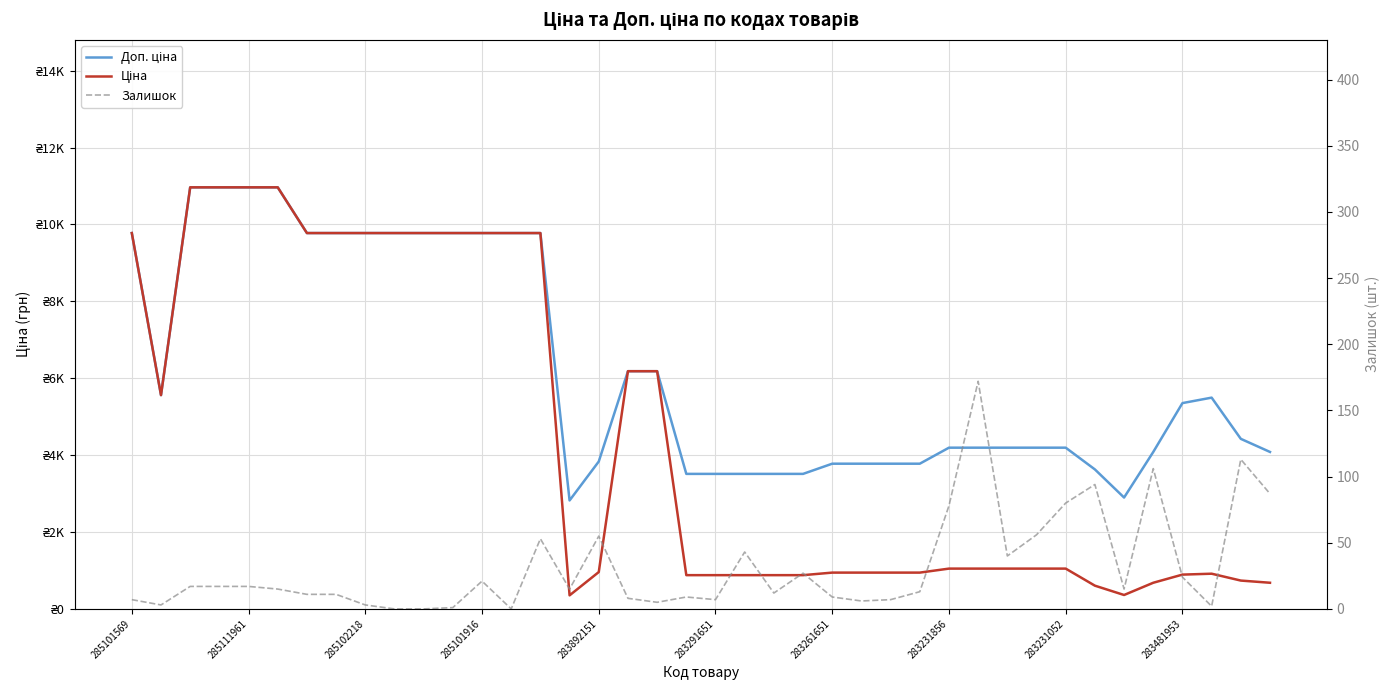

Rank the series by their average value, from highest to lowest.

Доп. ціна, Ціна, Залишок